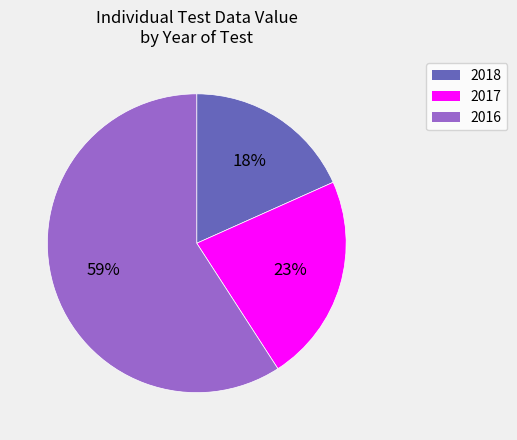

The 2016 slice represents 59% of the pie. True or false?

True